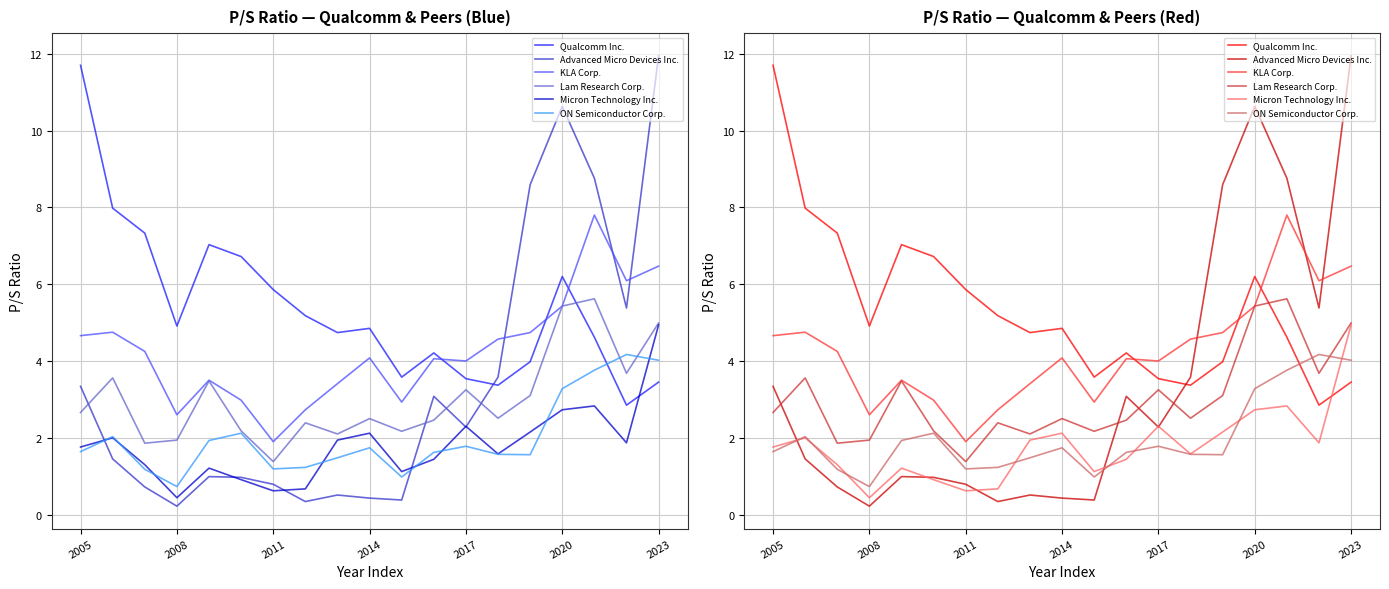

True or false: Advanced Micro Devices Inc. has a value of 0.2 at 10.

False